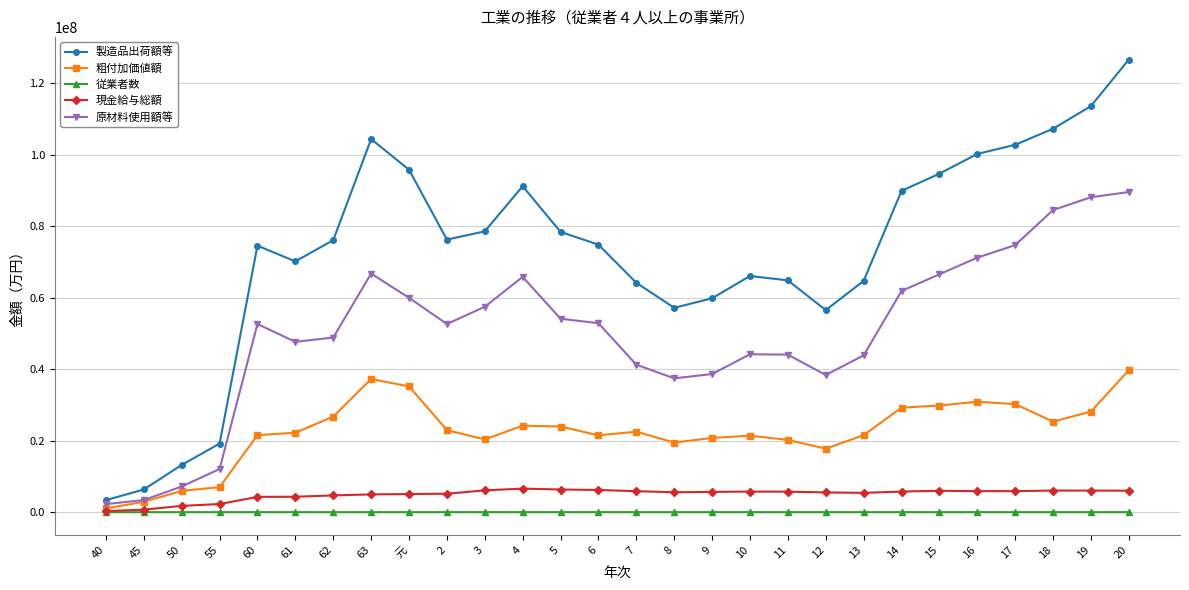

True or false: 原材料使用額等 and 従業者数 cross at least once.

False